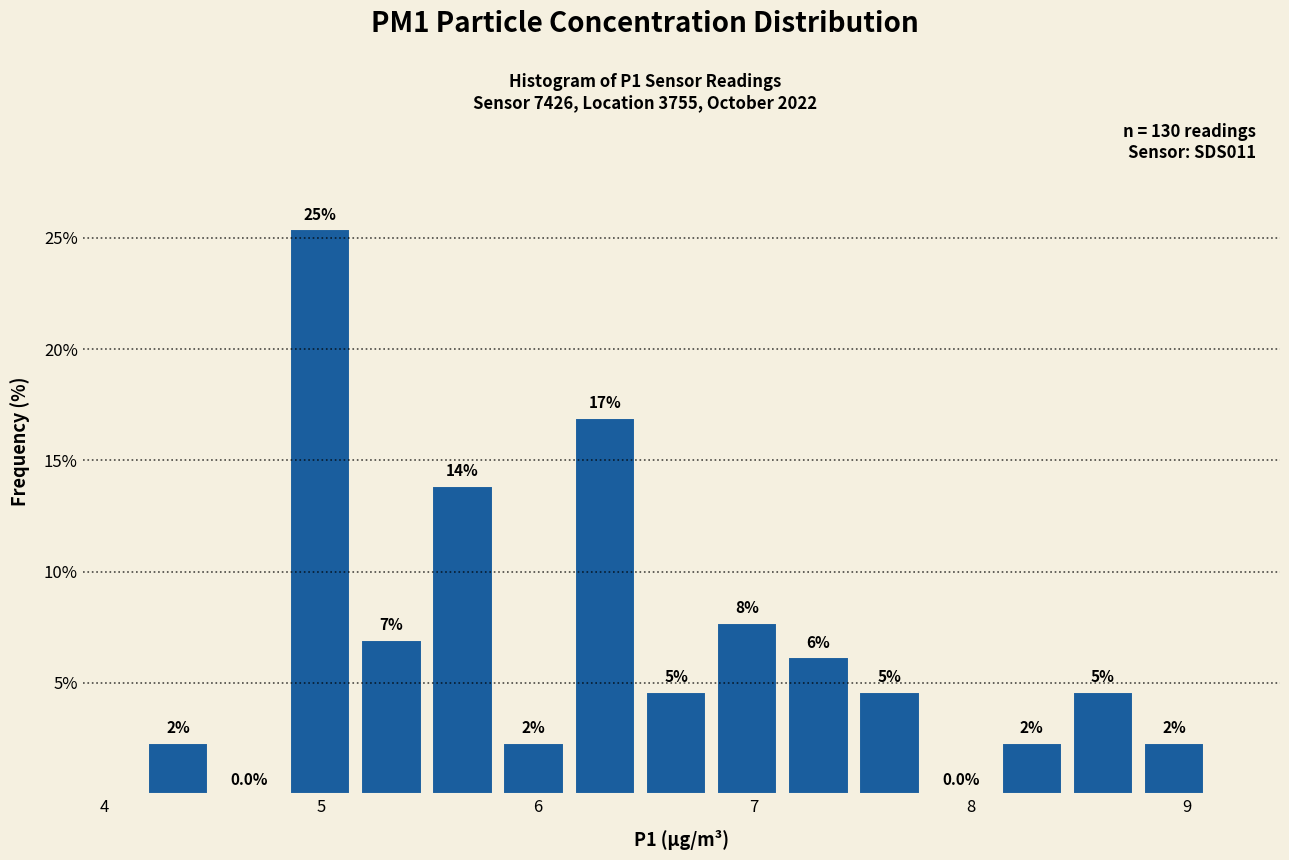

Read against the x-axis, roughly where is the centre of the tallest bar?

5.0